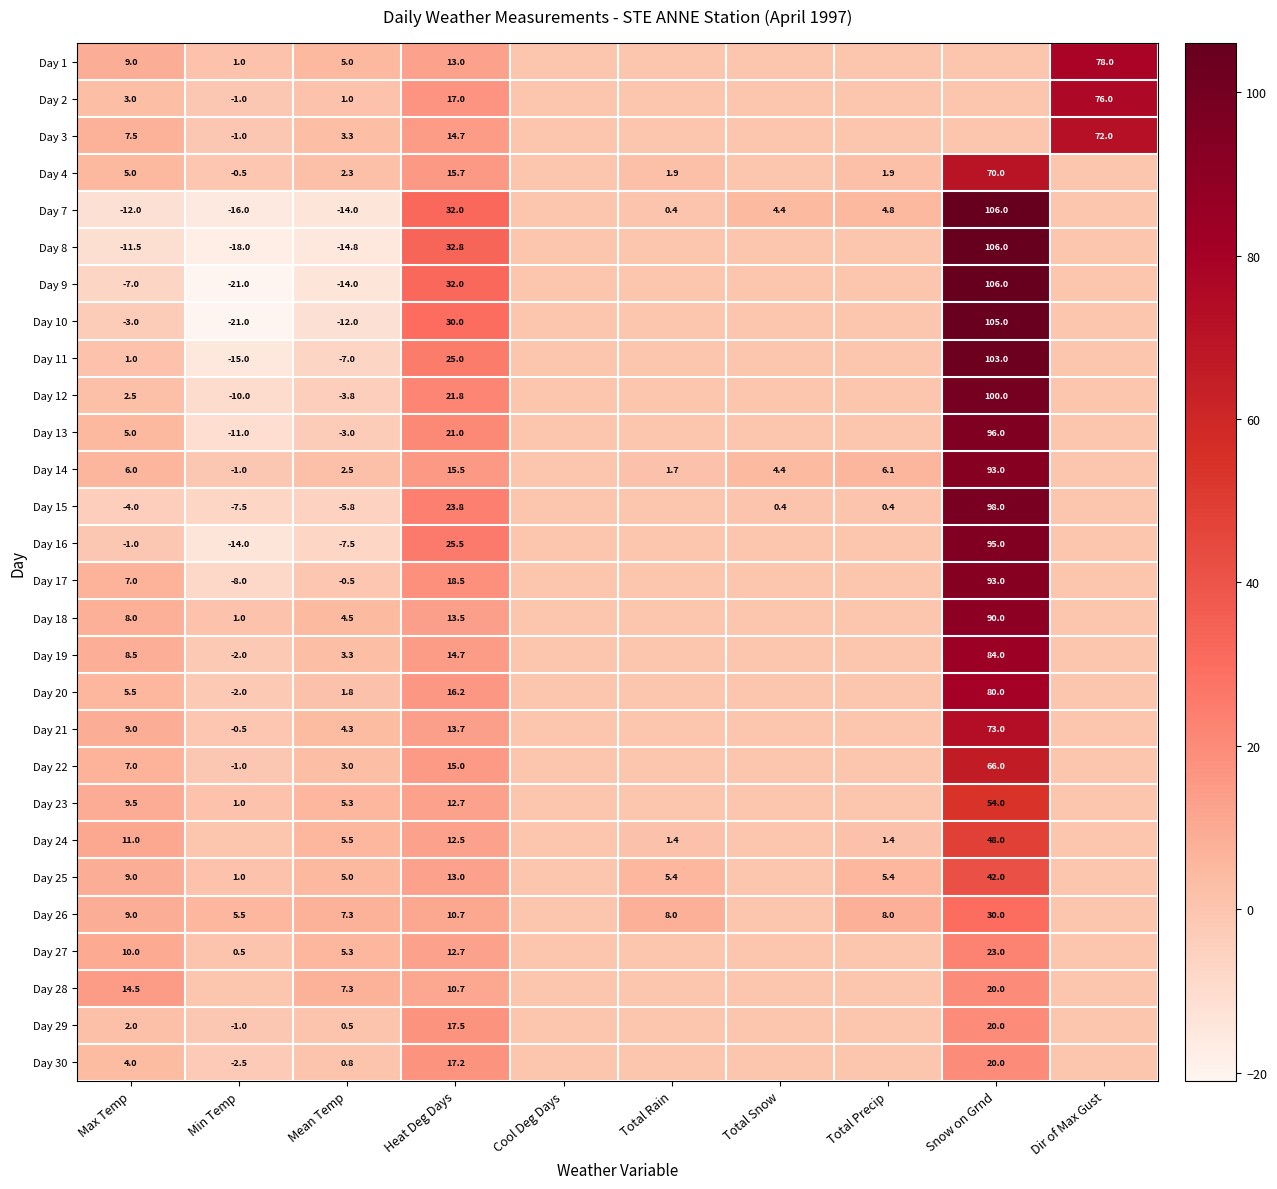

The value of Day 10 at Min Temp is -21.0. True or false?

True